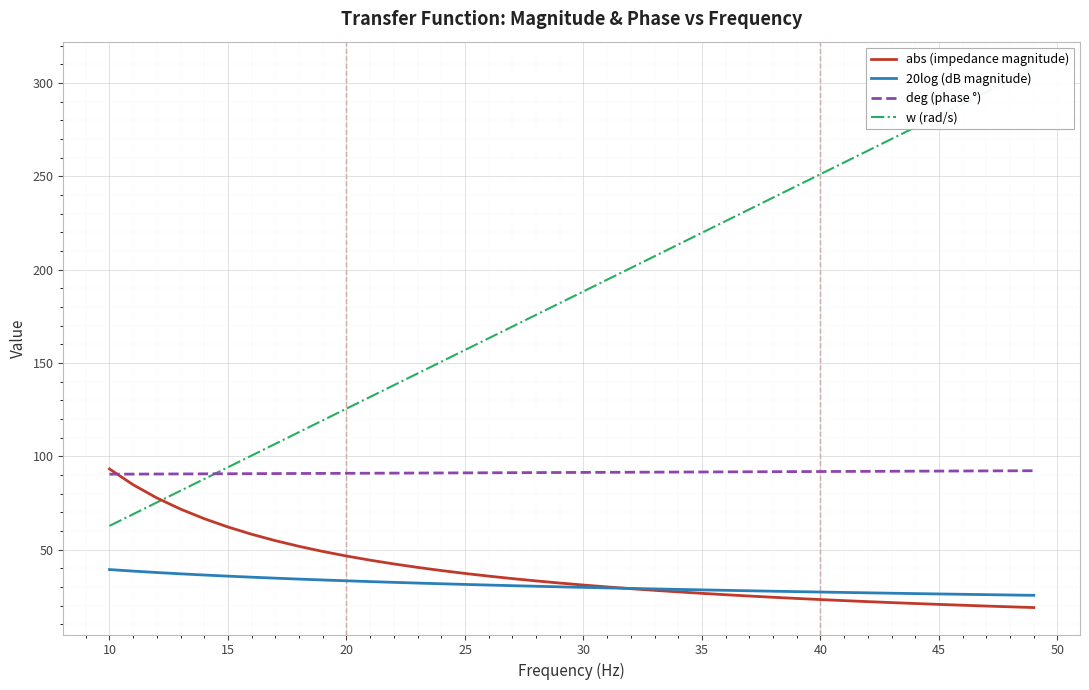

True or false: deg (phase °) and 20log (dB magnitude) intersect in this chart.

False